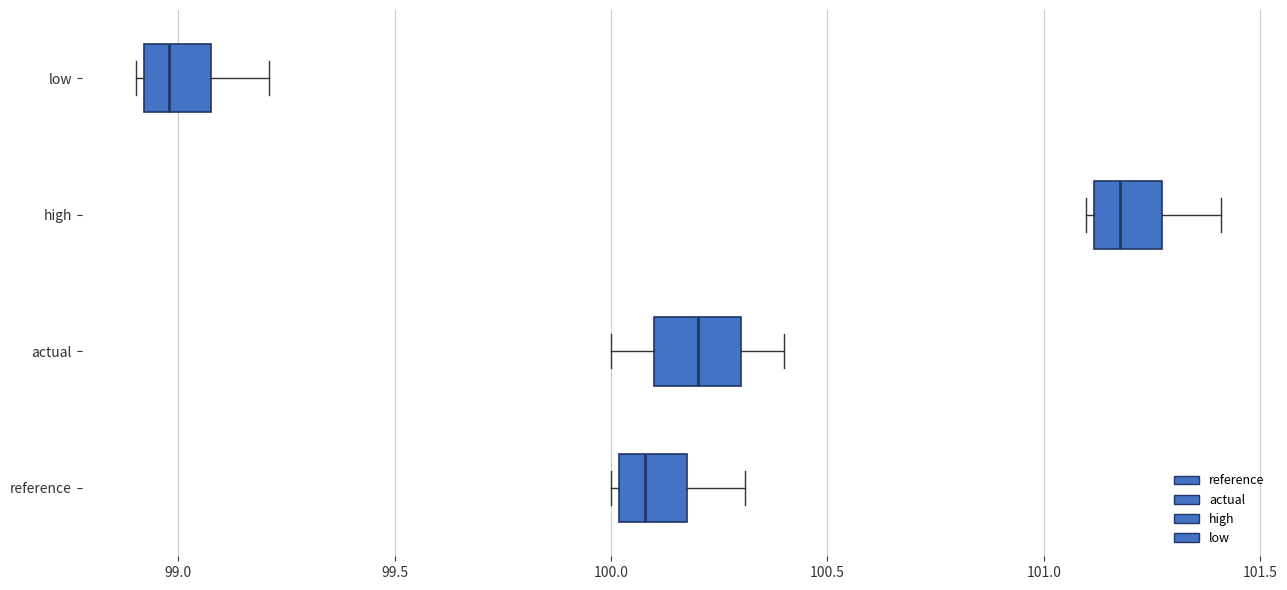

Reading bottom to top, transcribe this box plot: for each box, give where its median line is, the range the box spans, and where its two whiskers end, as read against the x-axis. The values are not printed on the chart, so give them approximately, as read against the axis.

reference: median 100.10, box 100.00 to 100.15, whiskers 100.00 (just left of the box's left edge) to 100.30
actual: median 100.20, box 100.10 to 100.30, whiskers 100.00 to 100.40
high: median 101.20, box 101.10 to 101.25, whiskers 101.10 (just left of the box's left edge) to 101.40
low: median 99.00, box 98.90 to 99.10, whiskers 98.90 (just left of the box's left edge) to 99.20